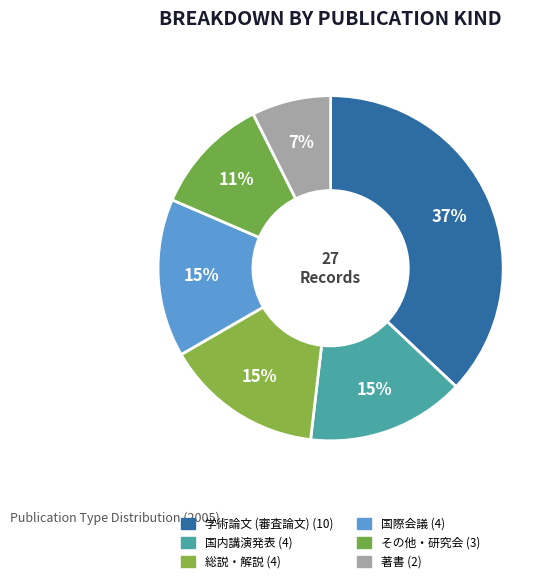

Between 著書 and その他・研究会, which is larger?

その他・研究会